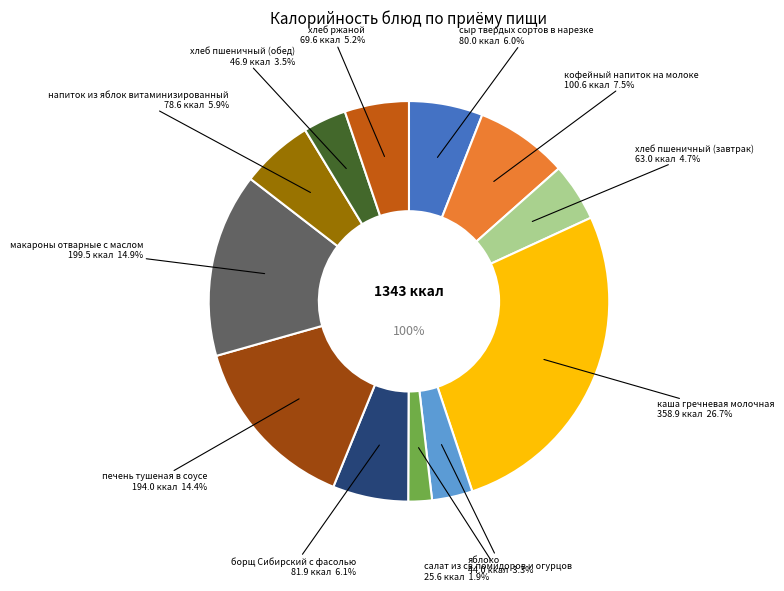

What percentage is the сыр твердых сортов в нарезке slice, to the nearest percent?

6%